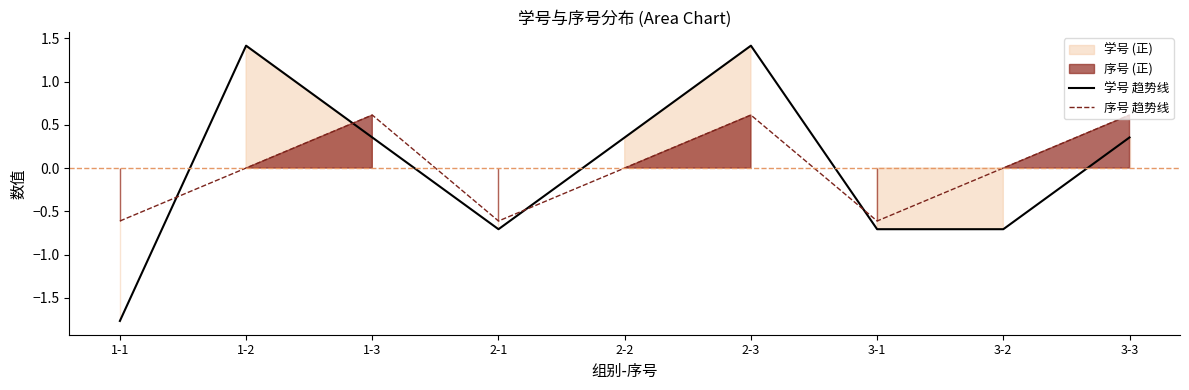

At which category is the sum across all series the highest?

2-3